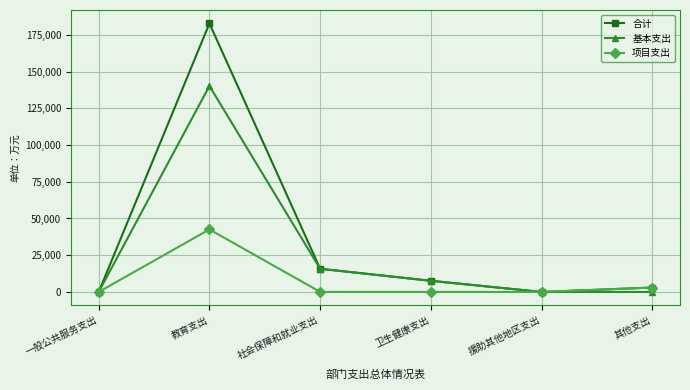

Rank the series by their average value, from highest to lowest.

合计, 基本支出, 项目支出